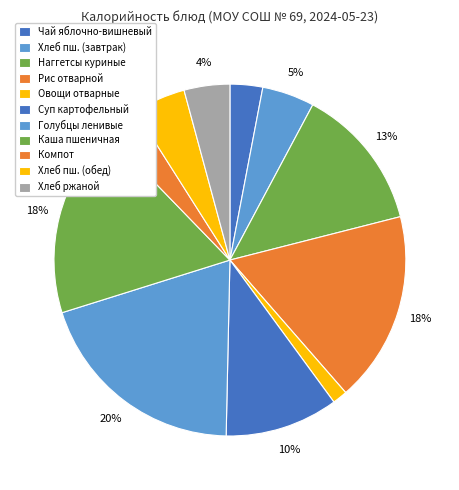

How many segments does this pie chart have?

11